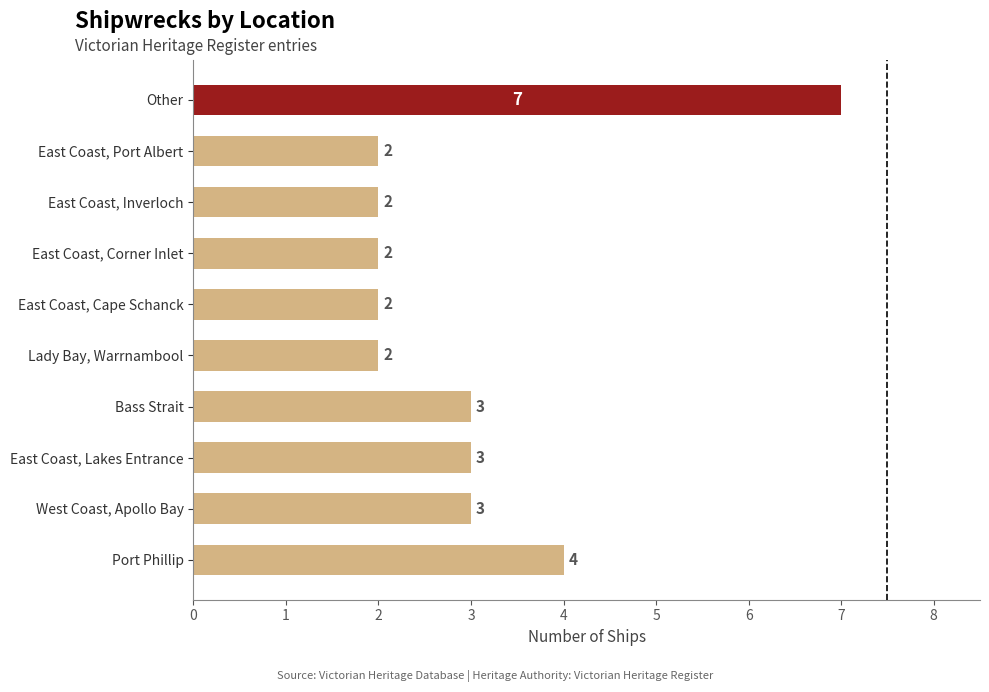

Reading top to bottom, list all the values displayed in this chart.

7	2	2	2	2	2	3	3	3	4